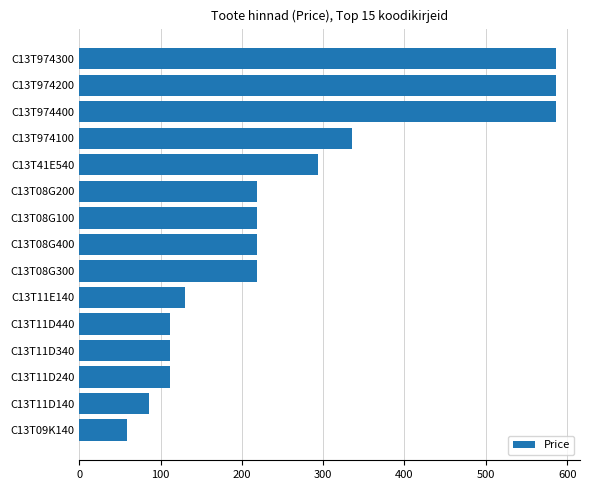

Does the chart contain any negative values?

No